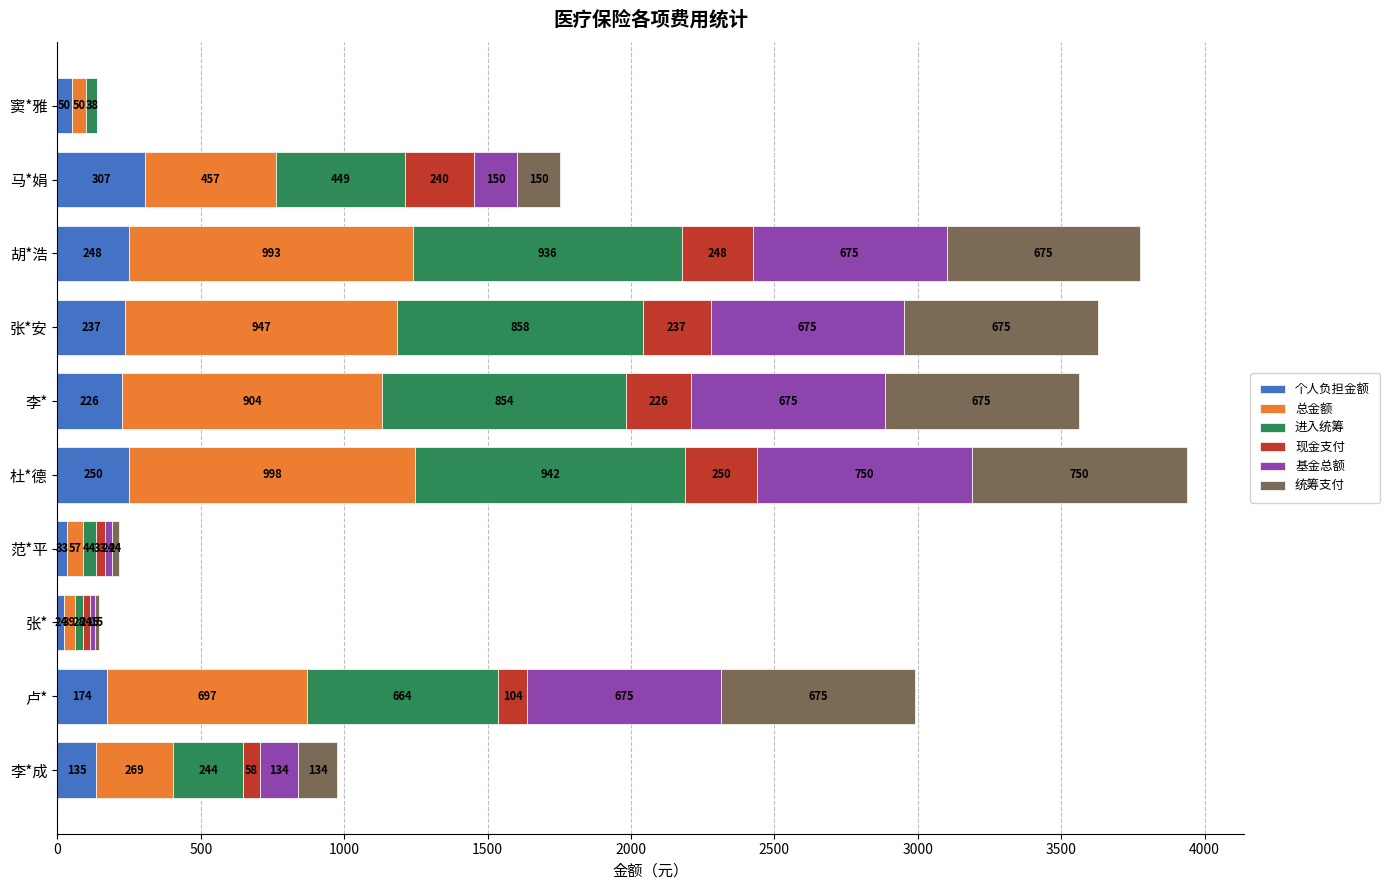

Which category has the highest value in the 个人负担金额 series?

马*娟